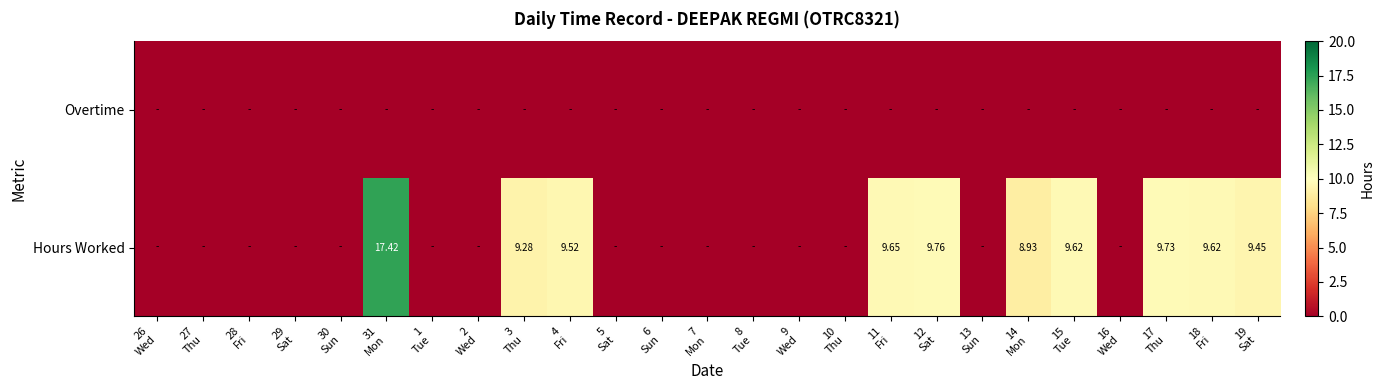

Which label corresponds to the largest value in the chart?

31
Mon